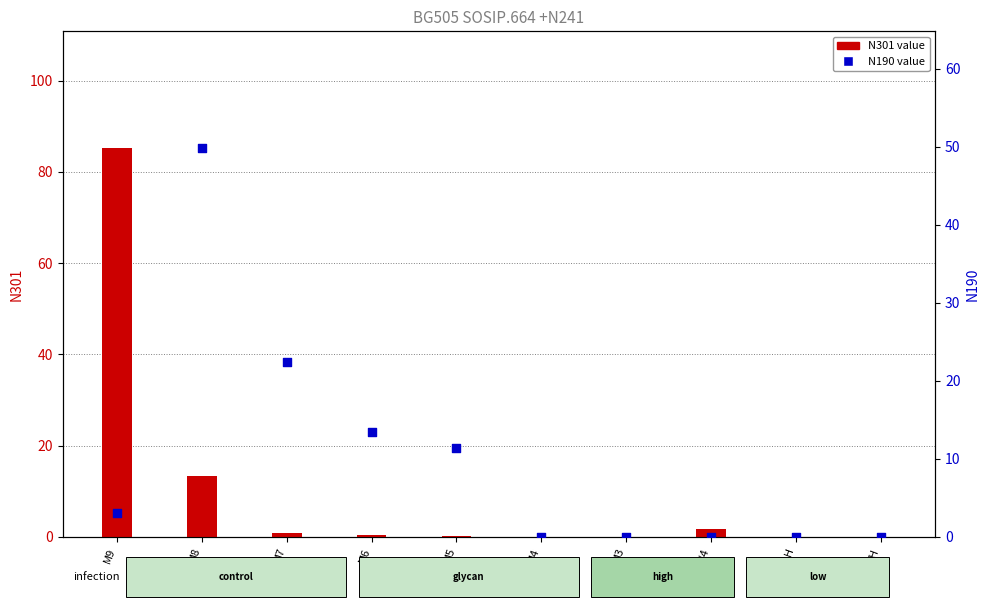

Which series reaches the maximum Y coordinate?

N301